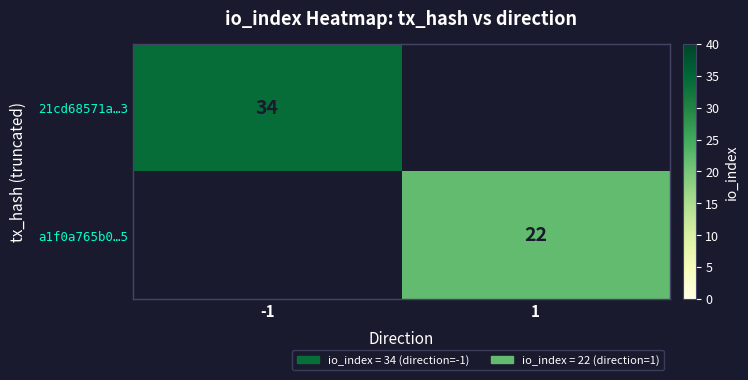

The value of 21cd68571a…3 at -1 is 53. True or false?

False